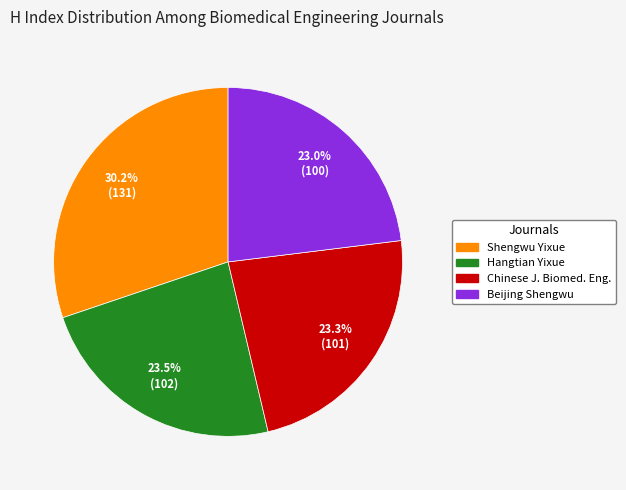

What percentage is NOT represented by Chinese J. Biomed. Eng.?

76.7%